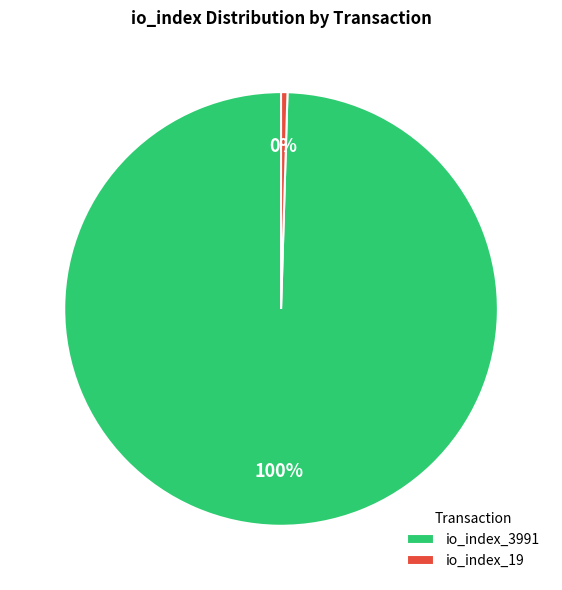

Is it true that io_index_3991 is 100% of the pie?

True